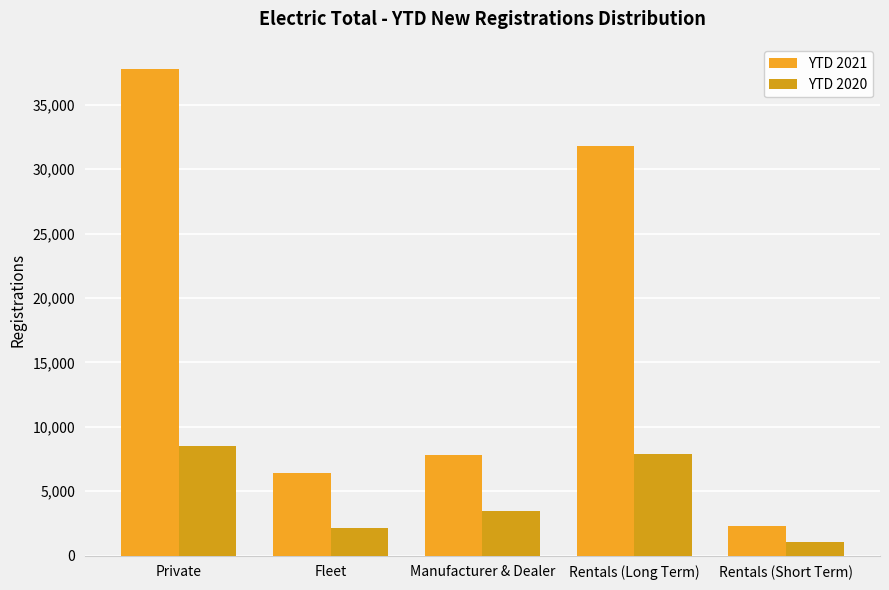

How many groups of bars are there?

5